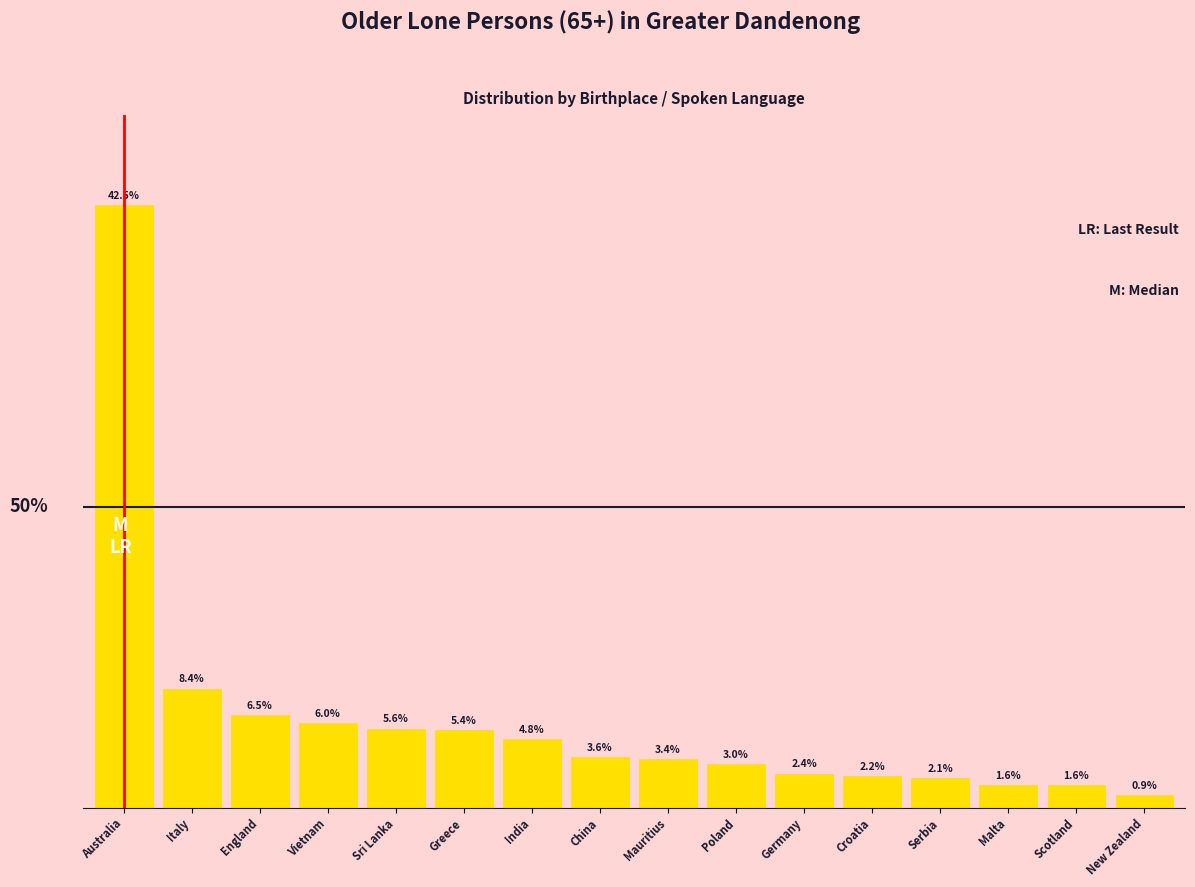

Between China and Greece, which is larger?

Greece